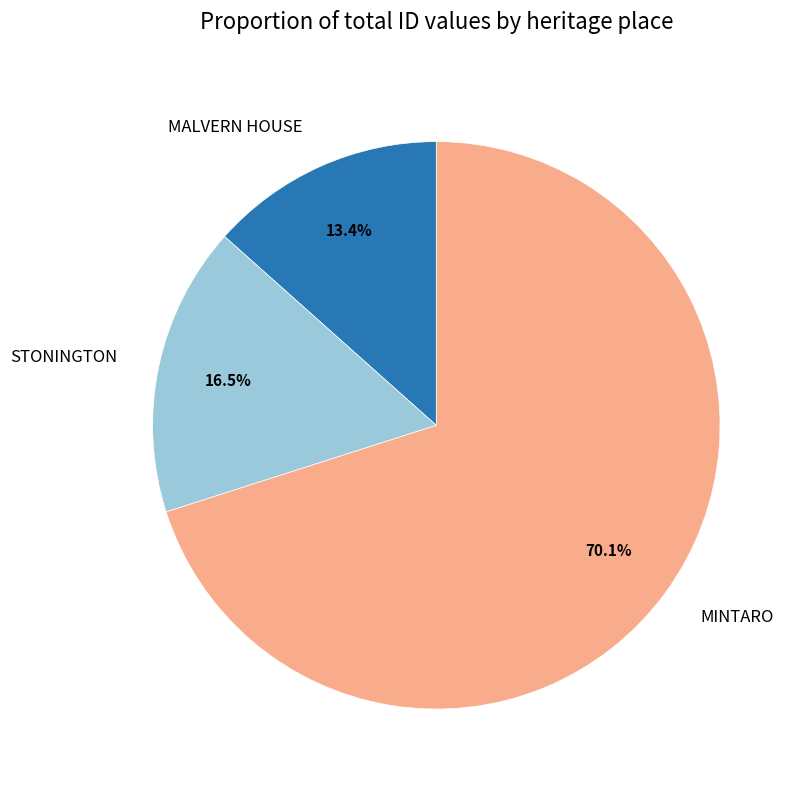

Rank the categories by value from lowest to highest.

MALVERN HOUSE, STONINGTON, MINTARO